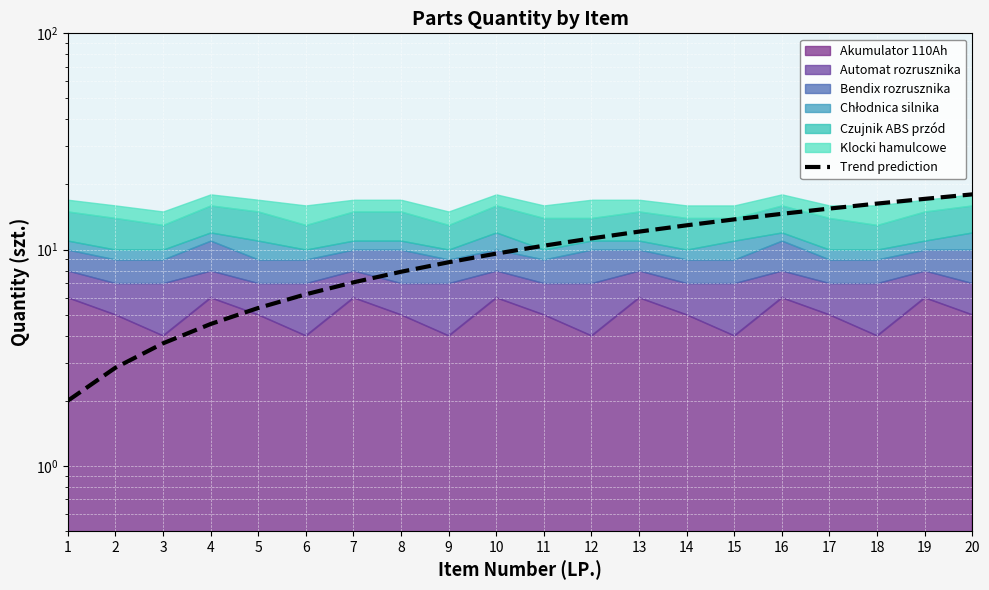

Reading left to right, extract all data points from this chart.

2.0	2.8	3.7	4.5	5.4	6.2	7.1	7.9	8.7	9.6	10.4	11.3	12.1	12.9	13.8	14.6	15.5	16.3	17.2	18.0